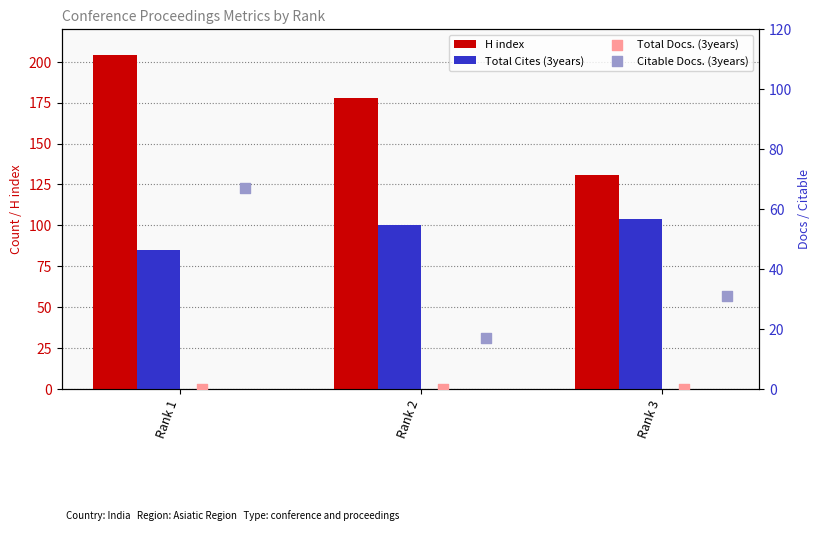

Which series has the largest total across all categories?

H index